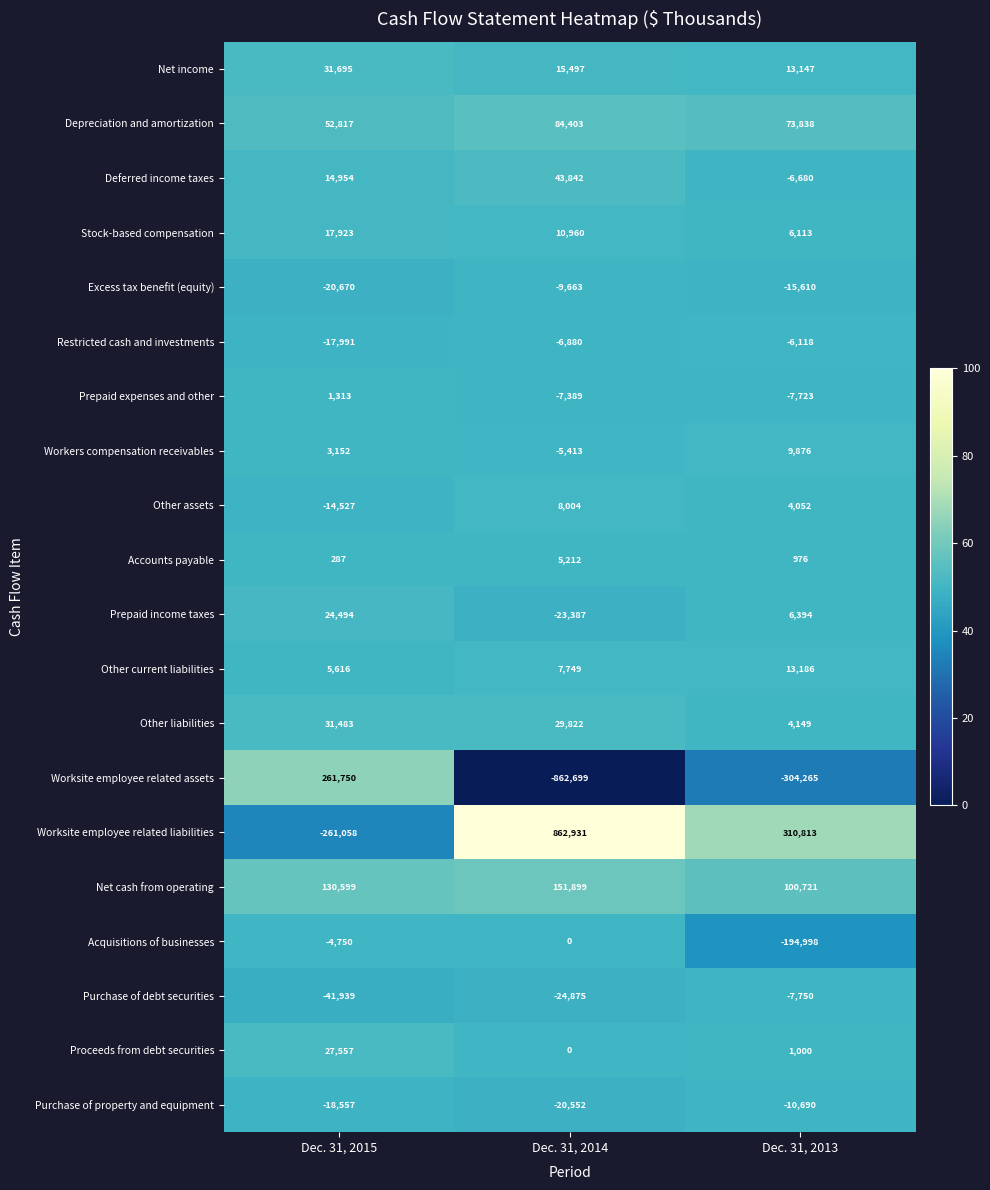

The value of Net cash from operating at Dec. 31, 2015 is 130599. True or false?

True